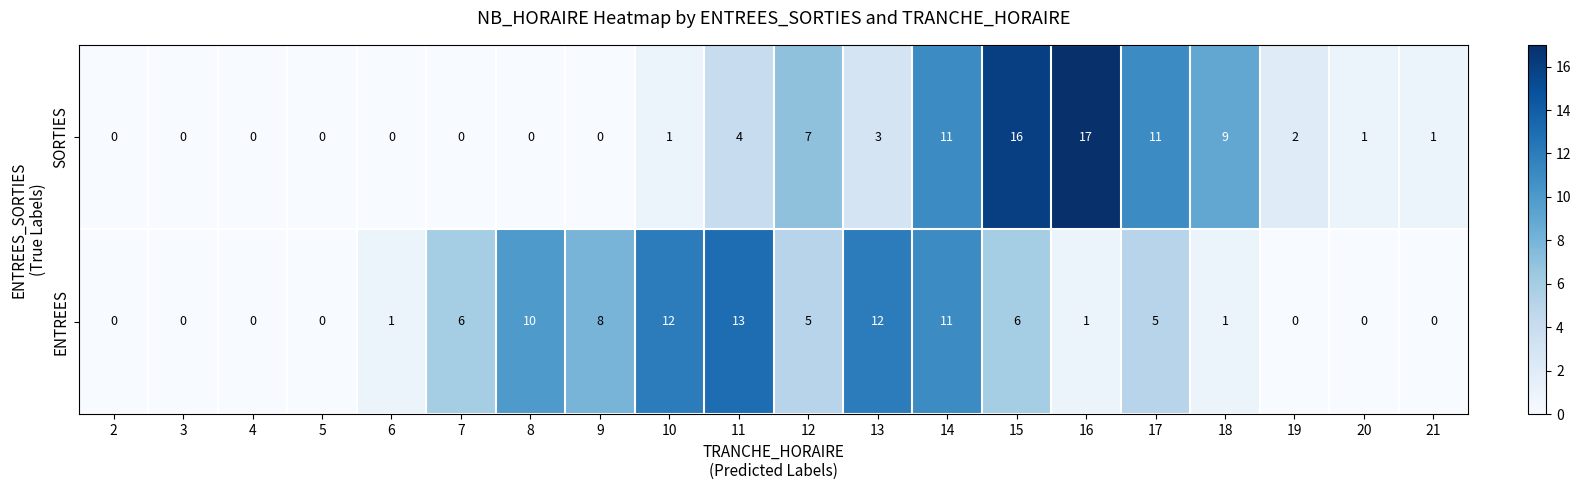

The value of SORTIES at 6 is 0. True or false?

True